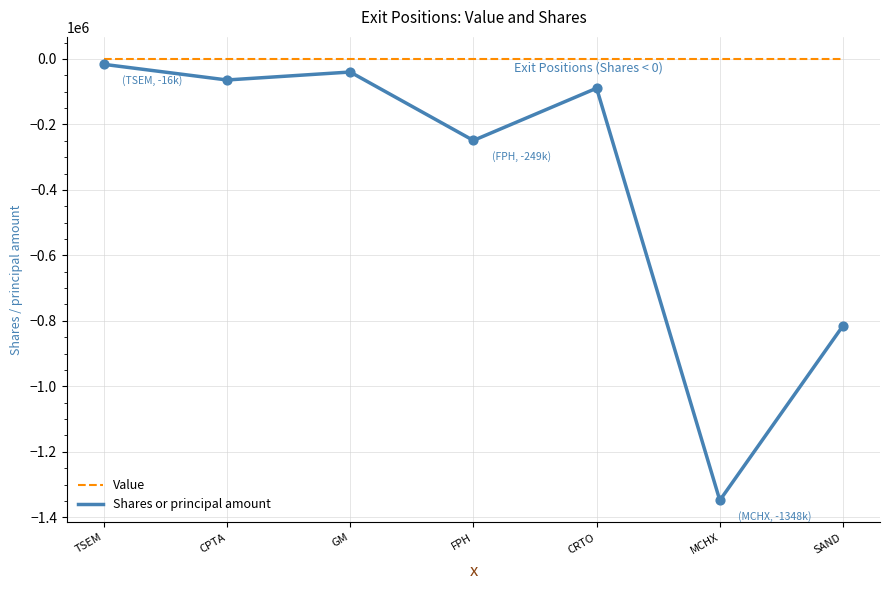

What is the total value across all series at CPTA?

-64210